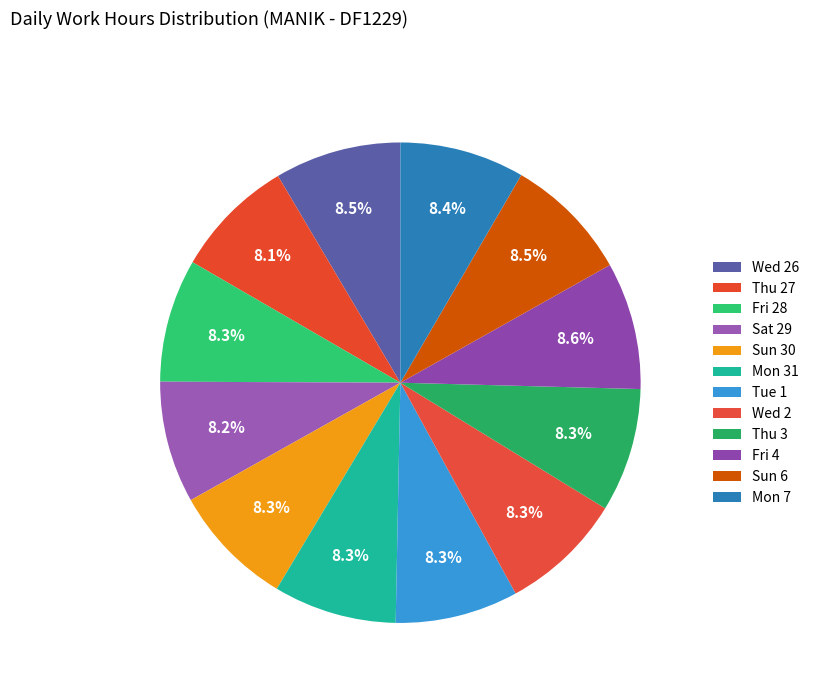

Do Mon 7 and Sun 30 together represent more than half of the pie?

No